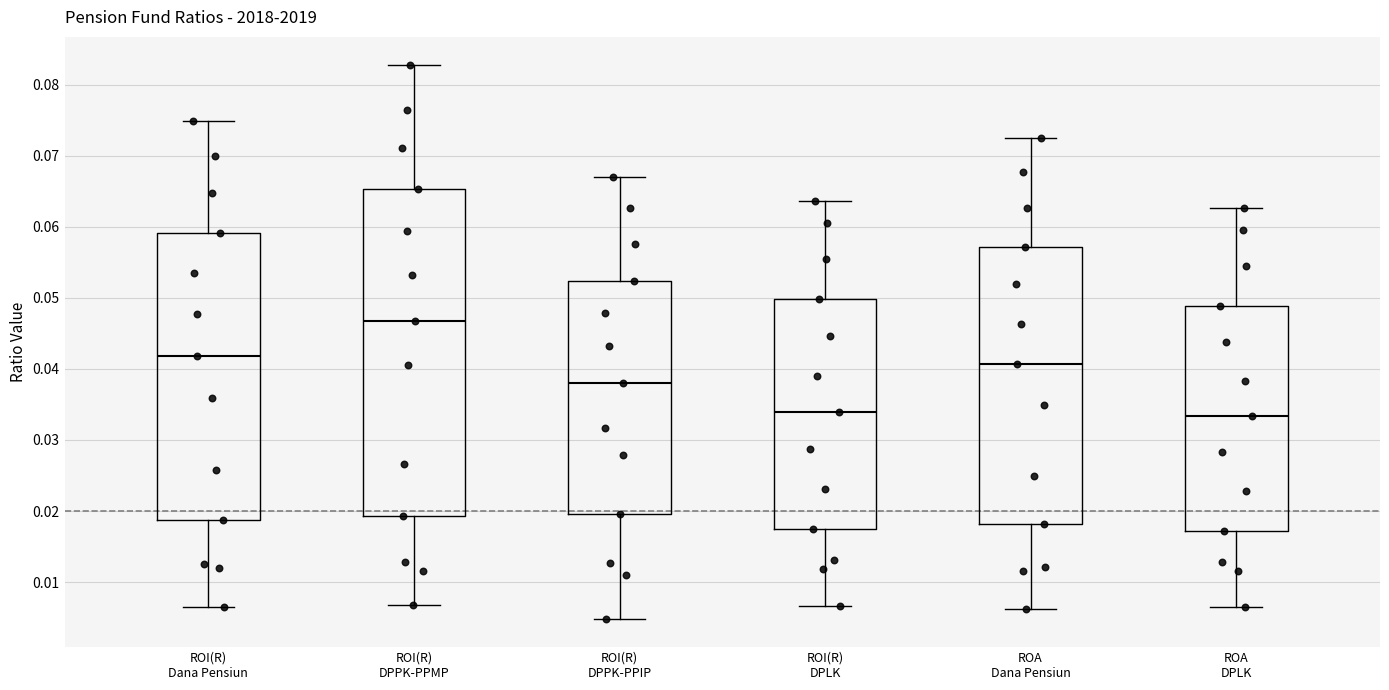

Which box is the tallest, from its lower edge to its upper edge?

ROI(R) DPPK-PPMP